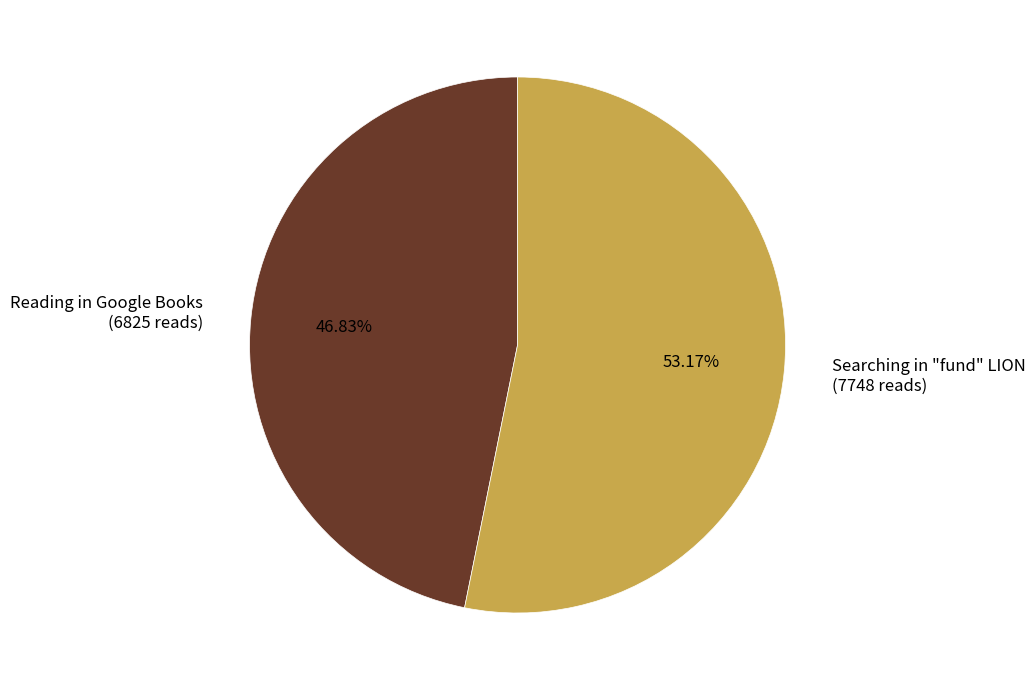

What percentage is the Reading in Google Books slice, to the nearest percent?

47%